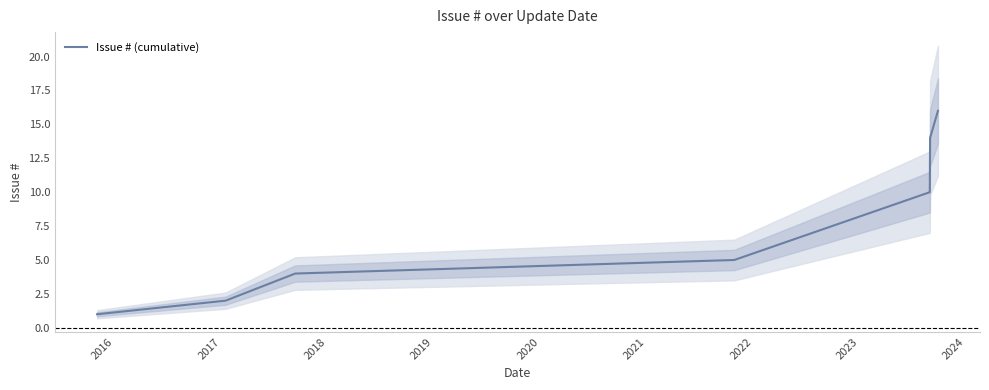

Reading right to left, list all the values displayed in this chart.

16	14	10	5	4	2	1